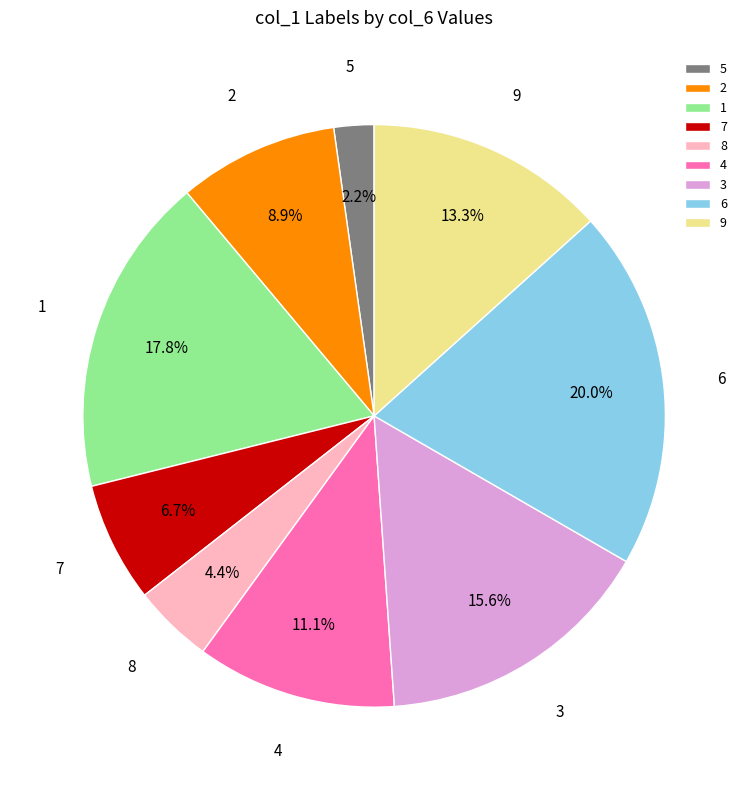

Which has a higher value, 6 or 1?

6